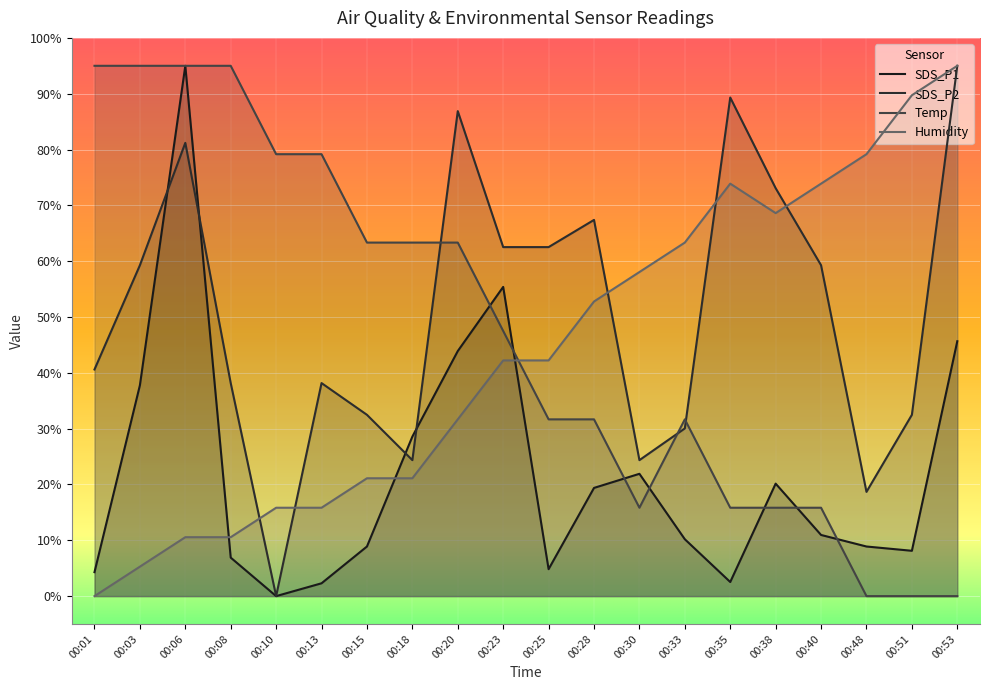

Is it true that Temp equals 43.7 at 00:48?

False